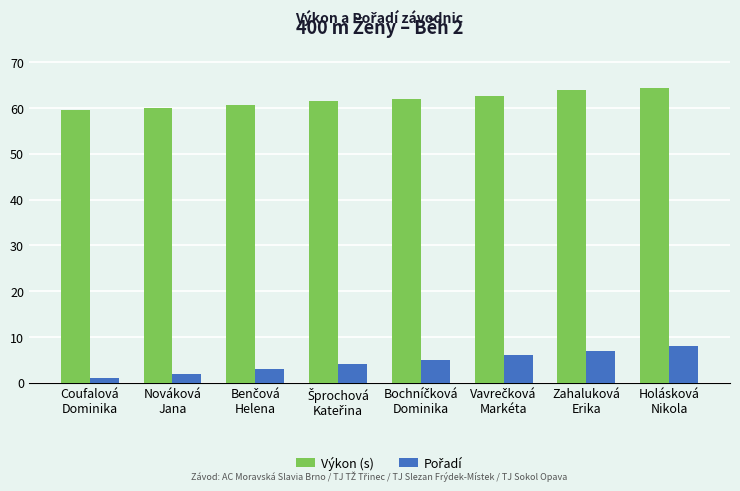

At which category is the sum across all series the highest?

Holásková
Nikola